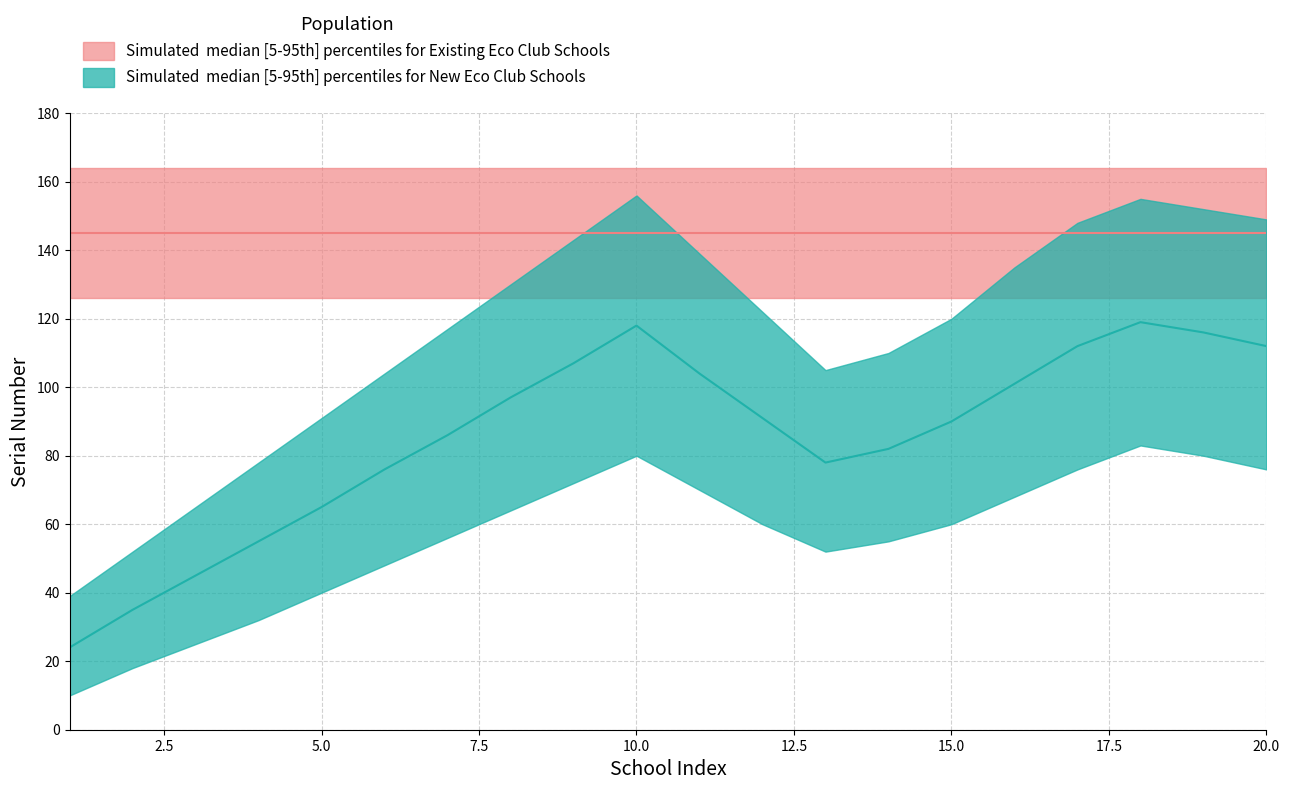

Reading left to right, transcribe all the data shown in this chart.

Existing Eco Club Schools upper: 1=164	2=164	3=164	4=164	5=164	6=164	7=164	8=164	9=164	10=164	11=164	12=164	13=164	14=164	15=164	16=164	17=164	18=164	19=164	20=164
Existing Eco Club Schools lower: 1=126	2=126	3=126	4=126	5=126	6=126	7=126	8=126	9=126	10=126	11=126	12=126	13=126	14=126	15=126	16=126	17=126	18=126	19=126	20=126
Existing Eco Club Schools median: 1=145	2=145	3=145	4=145	5=145	6=145	7=145	8=145	9=145	10=145	11=145	12=145	13=145	14=145	15=145	16=145	17=145	18=145	19=145	20=145
New Eco Club Schools upper: 1=39	2=52	3=65	4=78	5=91	6=104	7=117	8=130	9=143	10=156	11=139	12=122	13=105	14=110	15=120	16=135	17=148	18=155	19=152	20=149
New Eco Club Schools lower: 1=10	2=18	3=25	4=32	5=40	6=48	7=56	8=64	9=72	10=80	11=70	12=60	13=52	14=55	15=60	16=68	17=76	18=83	19=80	20=76
New Eco Club Schools median: 1=24	2=35	3=45	4=55	5=65	6=76	7=86	8=97	9=107	10=118	11=104	12=91	13=78	14=82	15=90	16=101	17=112	18=119	19=116	20=112